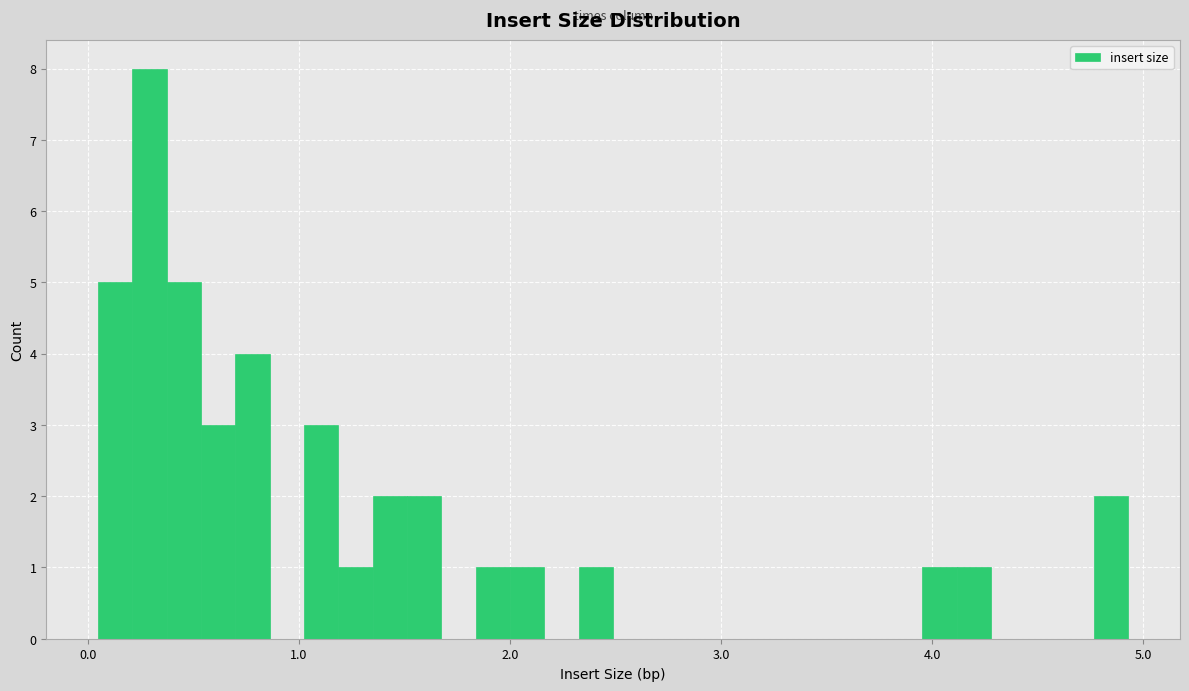

Around what value on the x-axis is the tallest bar? Give the approximate position of its centre, as read against the axis.

0.3